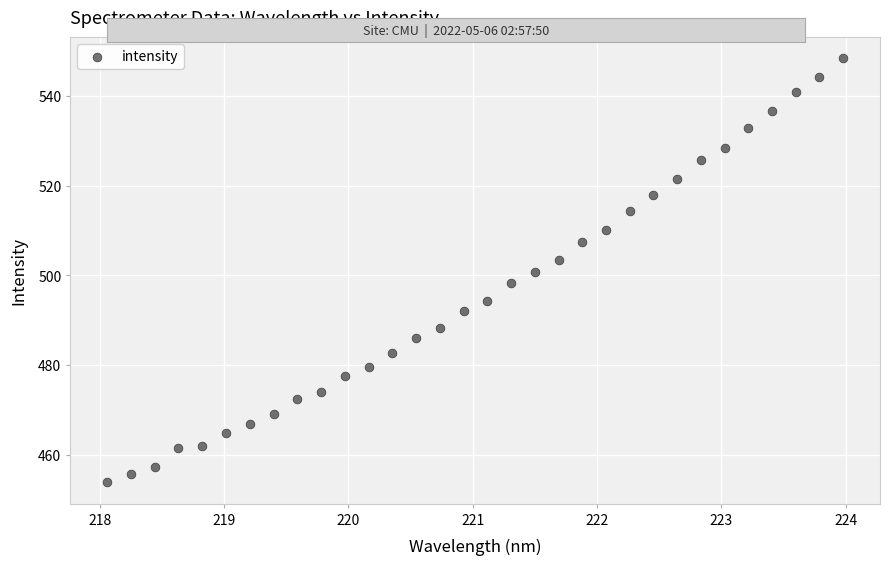

What is the range of X values (max minus min)?

5.9